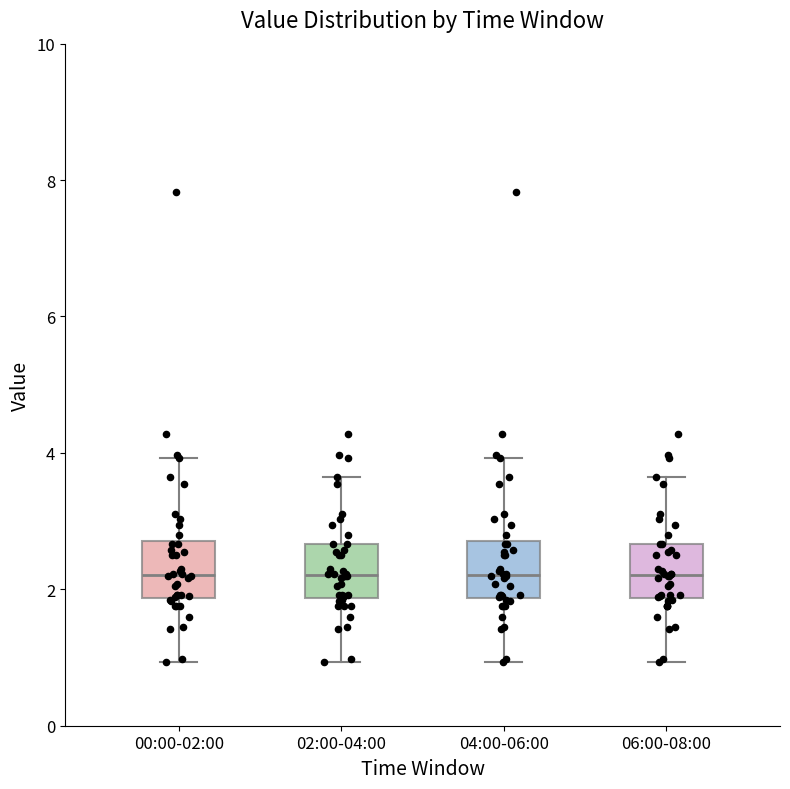

Reading left to right, transcribe this box plot: for each box, give where its median line is, the range the box spans, and where its two whiskers end, as read against the y-axis. The values are not printed on the chart, so give them approximately, as read against the axis.

00:00-02:00: median 2.2, box 1.8 to 2.8, whiskers 1.0 to 4.0
02:00-04:00: median 2.2, box 1.8 to 2.6, whiskers 1.0 to 3.6
04:00-06:00: median 2.2, box 1.8 to 2.8, whiskers 1.0 to 4.0
06:00-08:00: median 2.2, box 1.8 to 2.6, whiskers 1.0 to 3.6